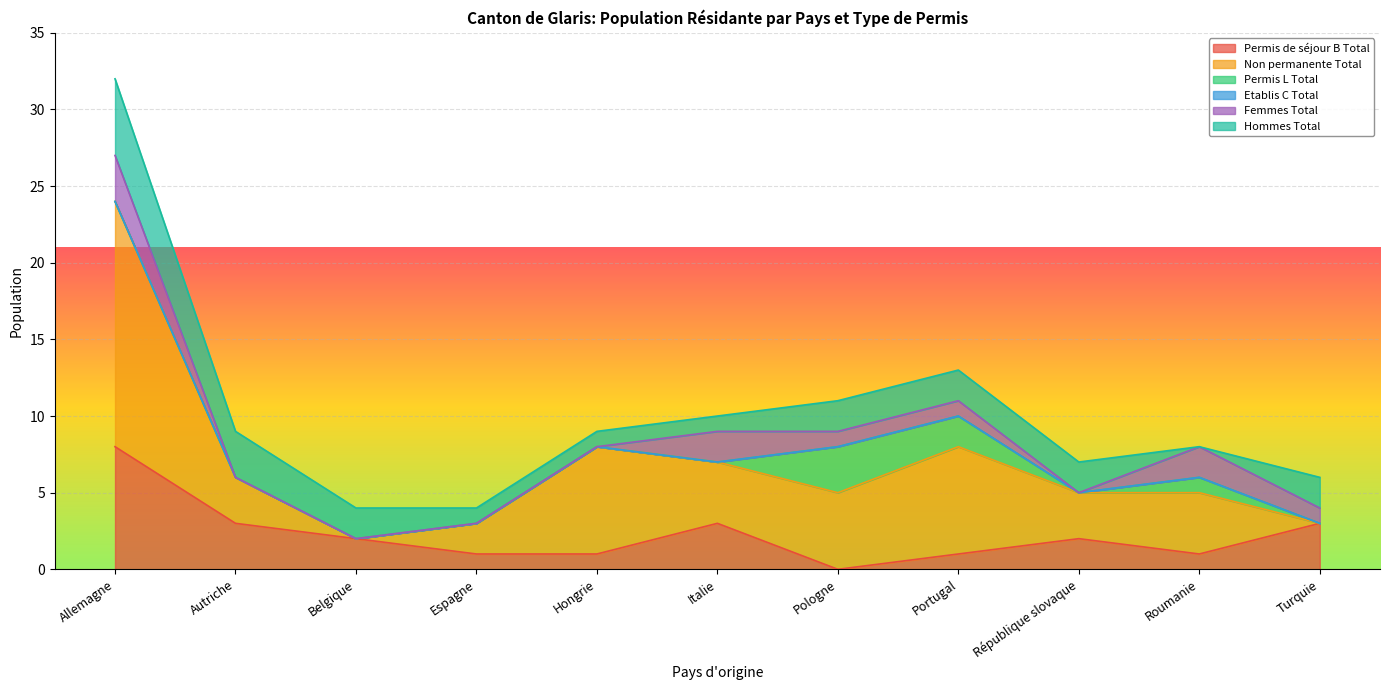

What position from the right is Roumanie?

2